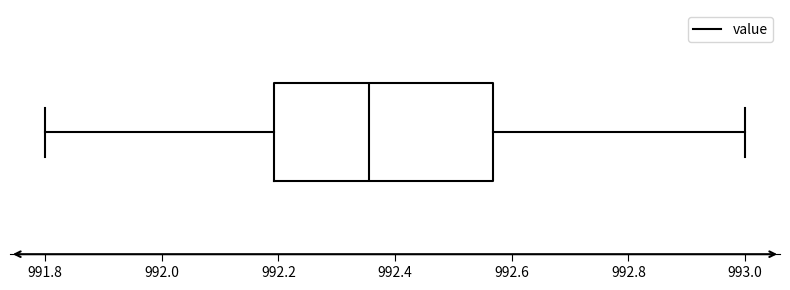

Transcribe this box plot: give where the median line is, the range the box spans, and where the two whiskers end, as read against the x-axis. The values are not printed on the chart, so give them approximately, as read against the axis.

median 992.36, box 992.20 to 992.56, whiskers 991.80 to 993.00